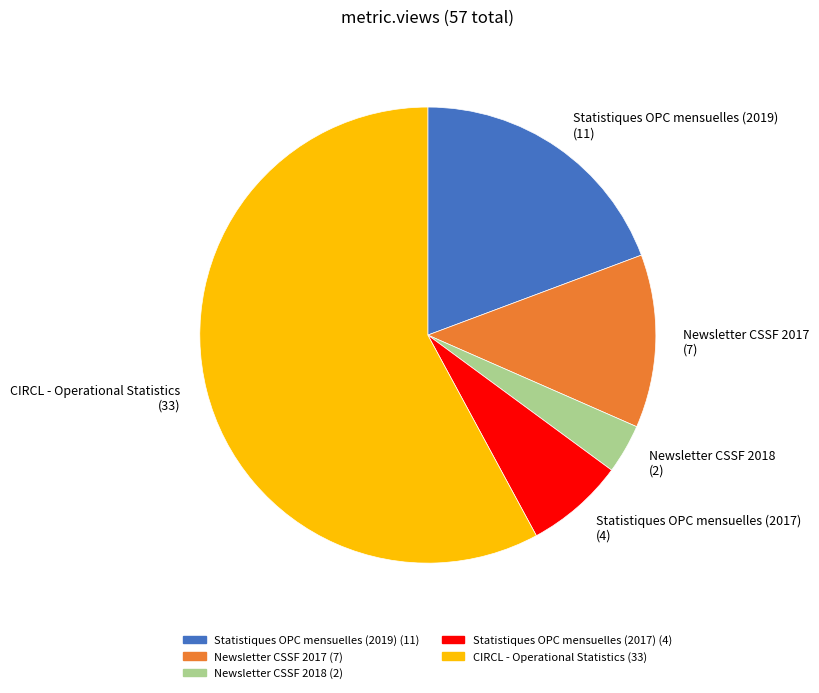

True or false: CIRCL - Operational Statistics (33) accounts for 52% of the total.

False